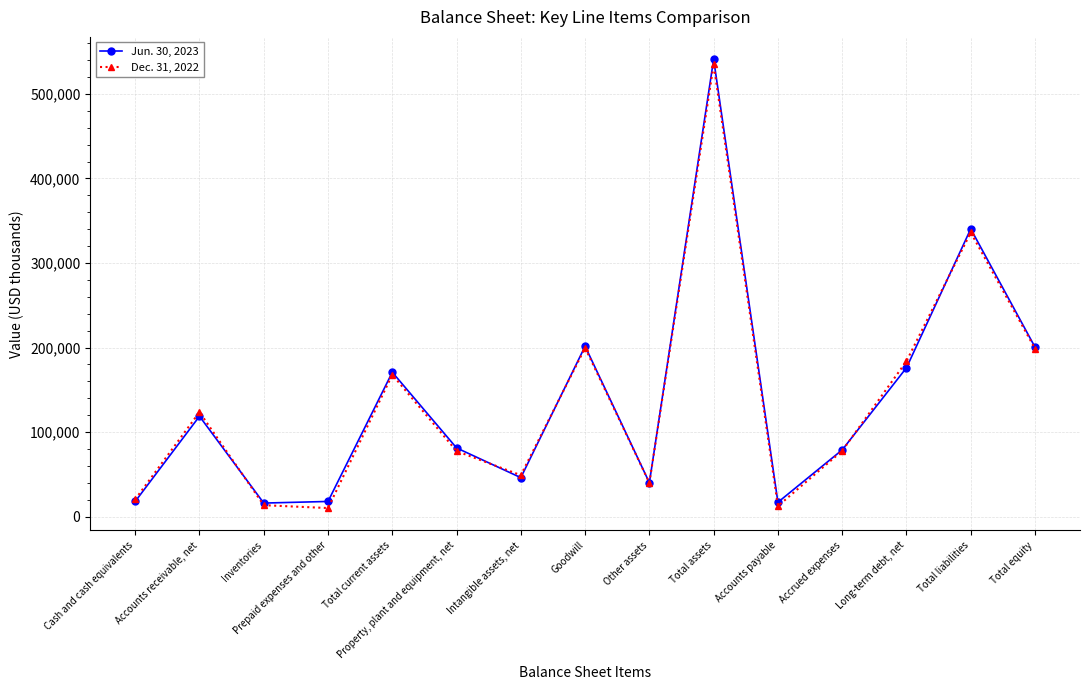

What is the lowest value of the Dec. 31, 2022 series?

10181